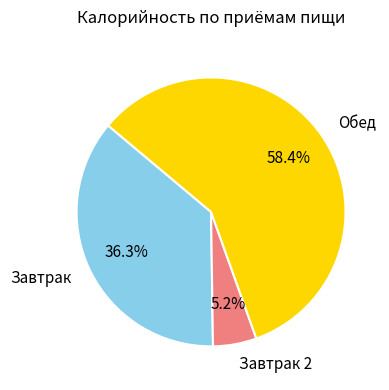

What is the majority slice?

Обед